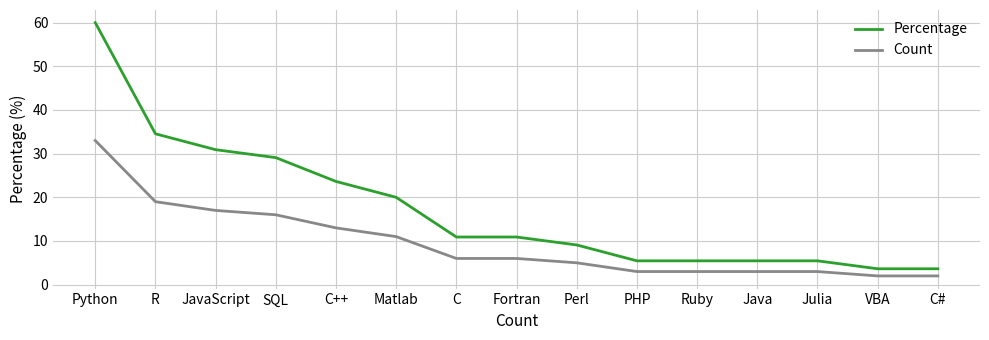

The value of Count at Matlab is 11.0. True or false?

True